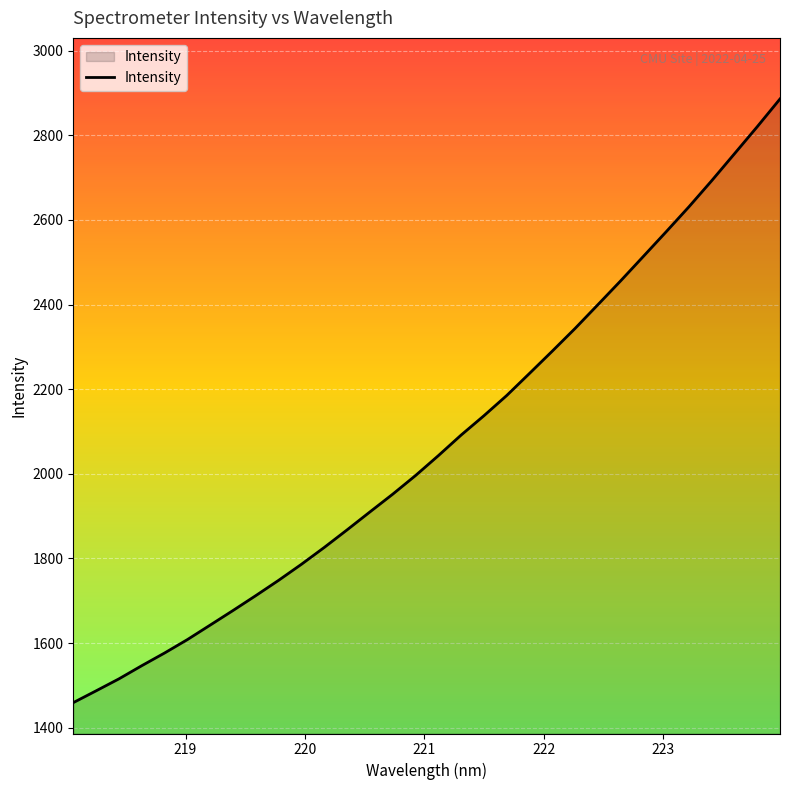

What is the maximum value shown in the chart?

2886.1